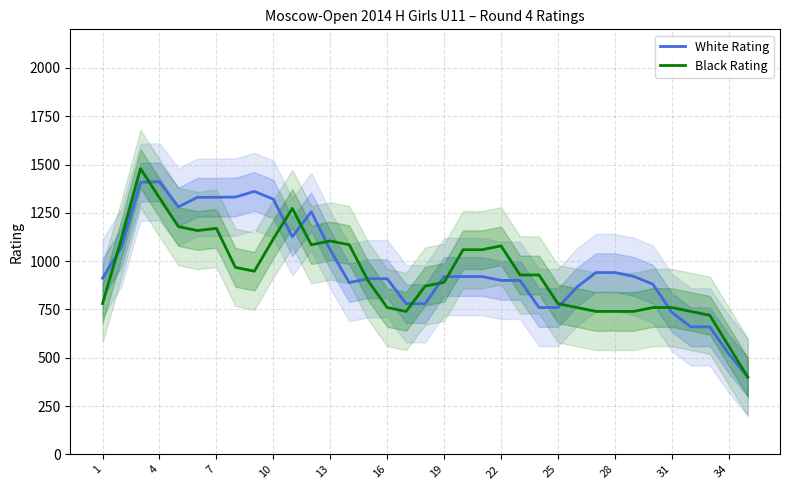

How many intersections are there between Black Rating and White Rating?

11